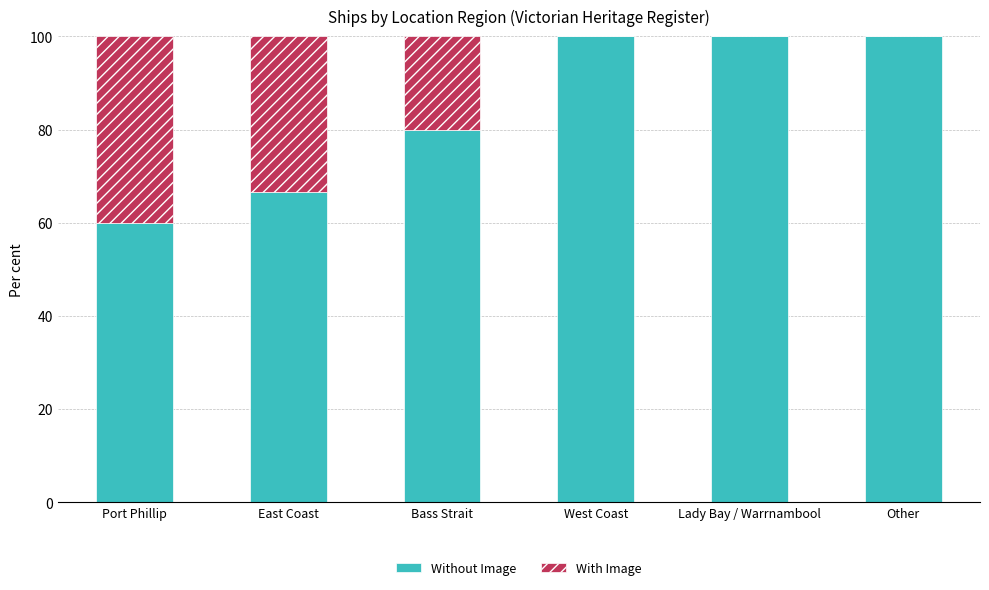

Are the bars horizontal?

No